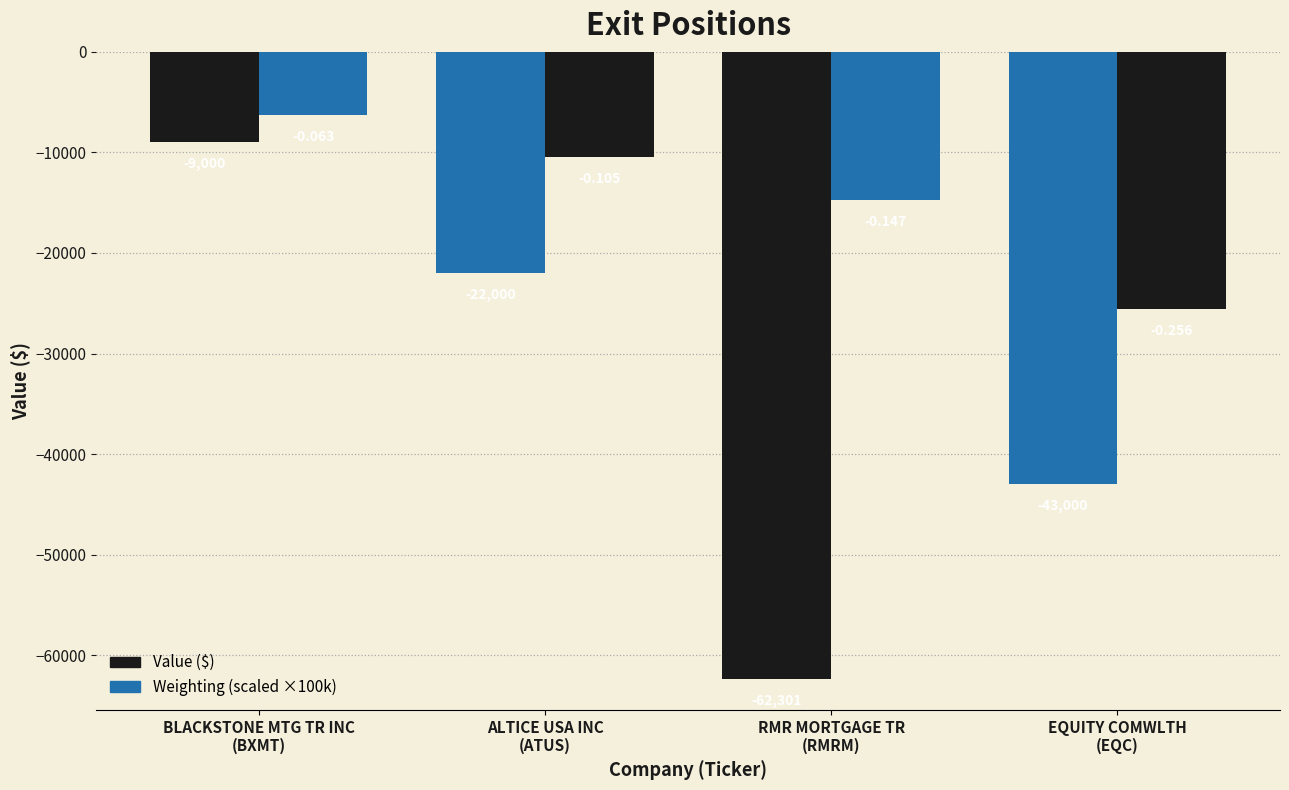

Between BLACKSTONE MTG TR INC
(BXMT) and RMR MORTGAGE TR
(RMRM), which is larger?

BLACKSTONE MTG TR INC
(BXMT)